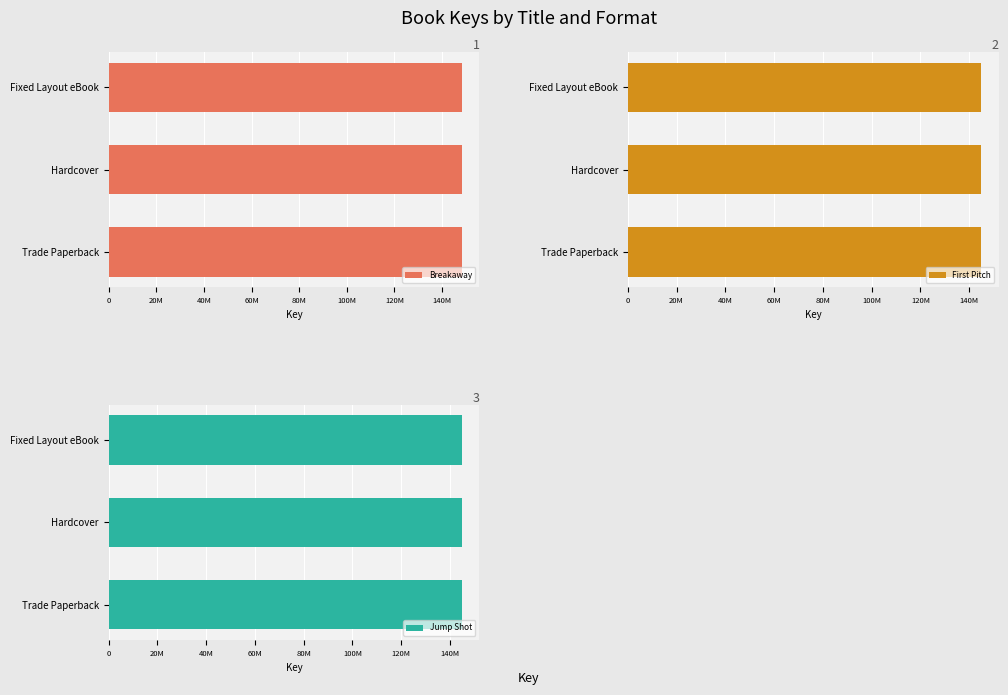

Which series has the largest total across all categories?

Breakaway